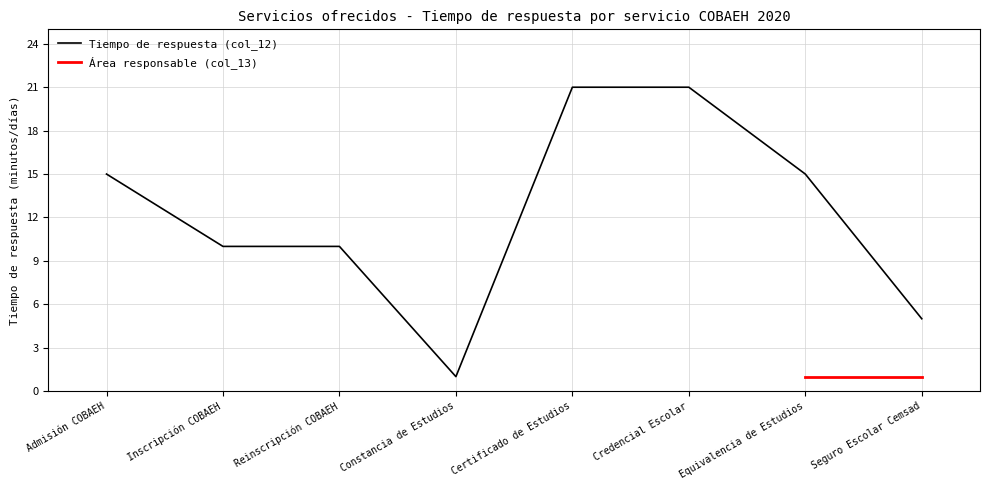

How many categories are shown in the chart?

8